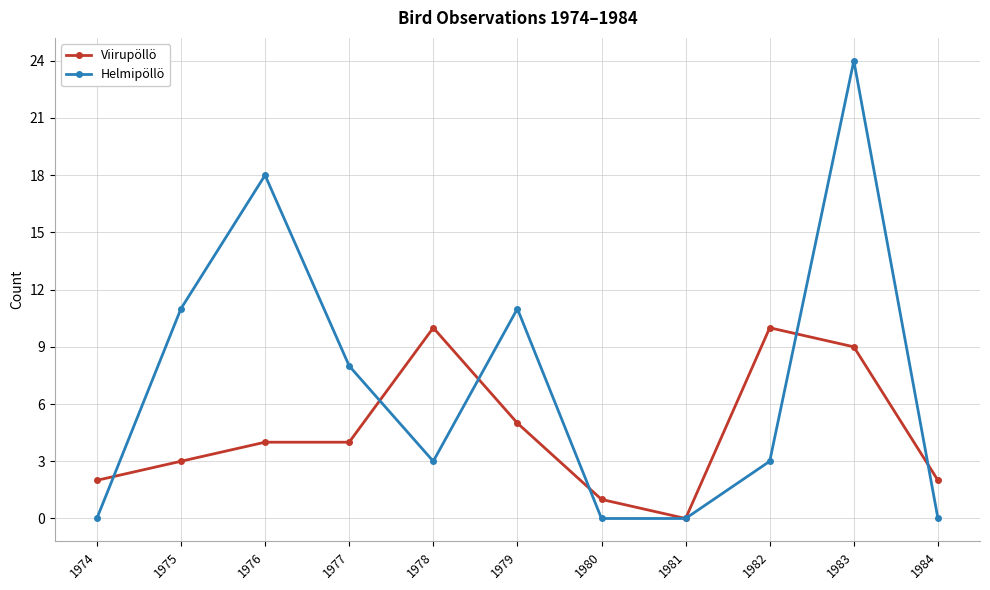

Where do Viirupöllö and Helmipöllö first cross each other?

1974 and 1975